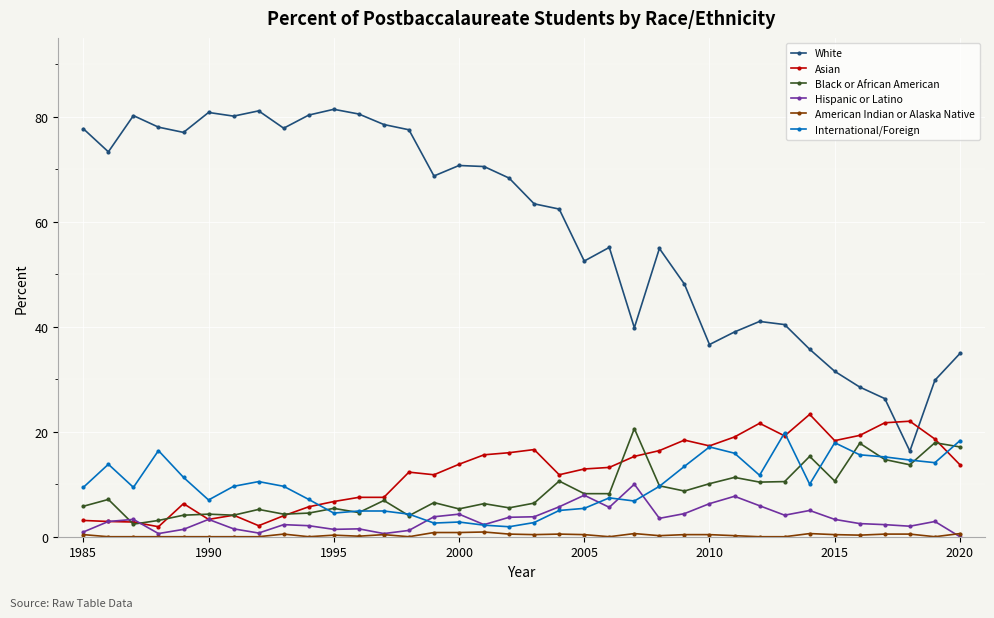

Which series has the widest spread of values?

White